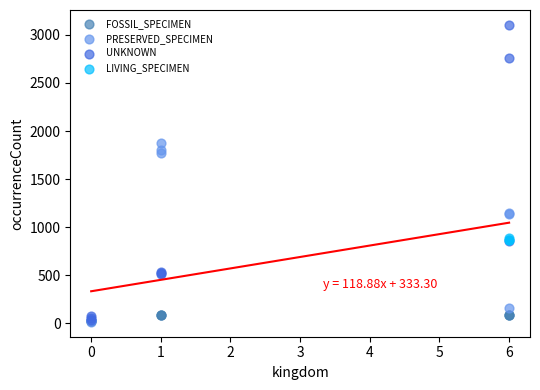

Which series has the largest Y range (max minus min)?

UNKNOWN